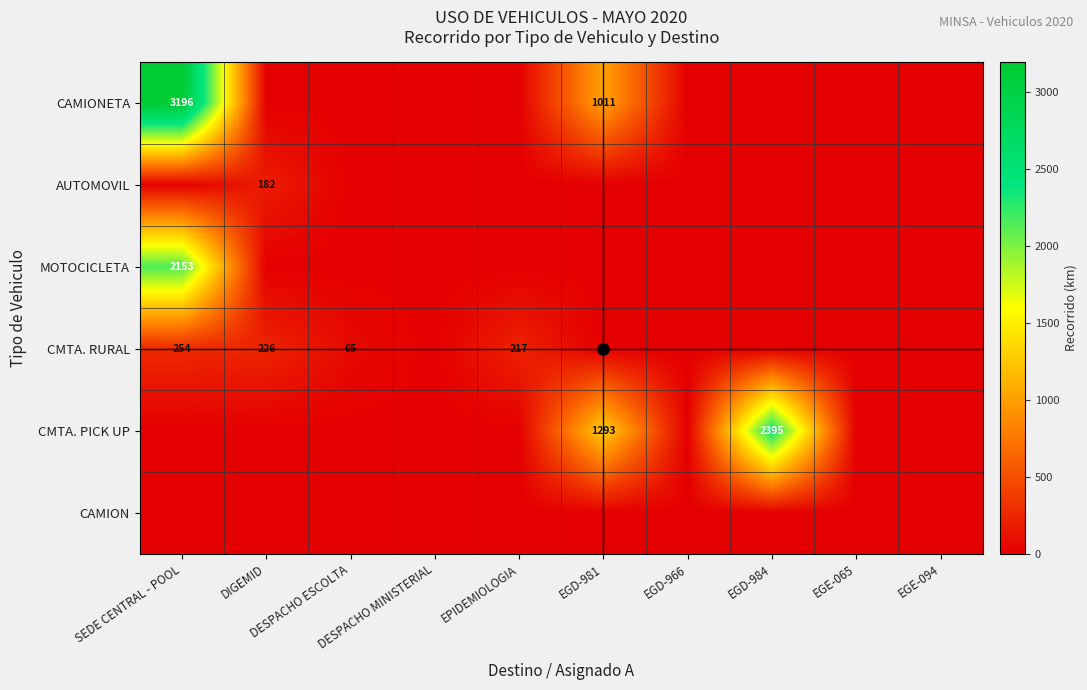

What is the difference between the maximum and minimum values in the CMTA. PICK UP series?

2395.0